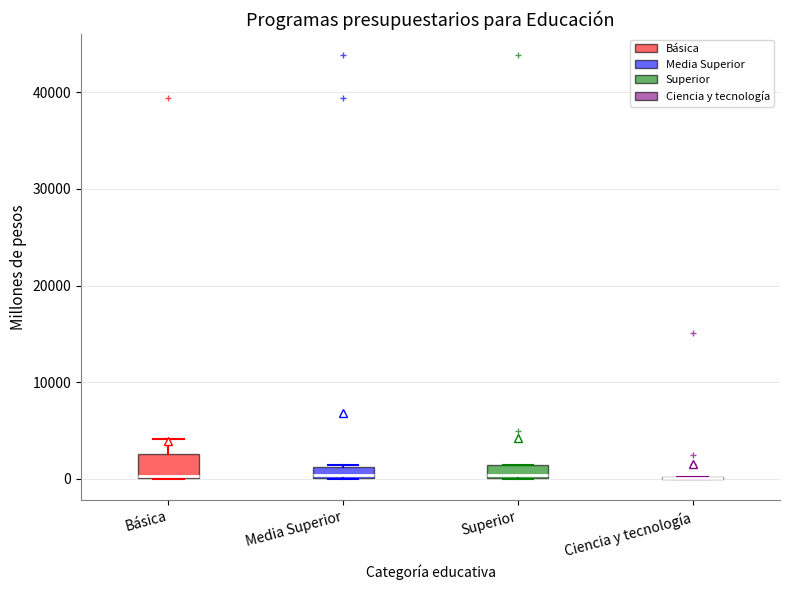

Where is the upper edge of the box for Superior on the y-axis? The values are not printed on the chart, so give them approximately, as read against the axis.

1000